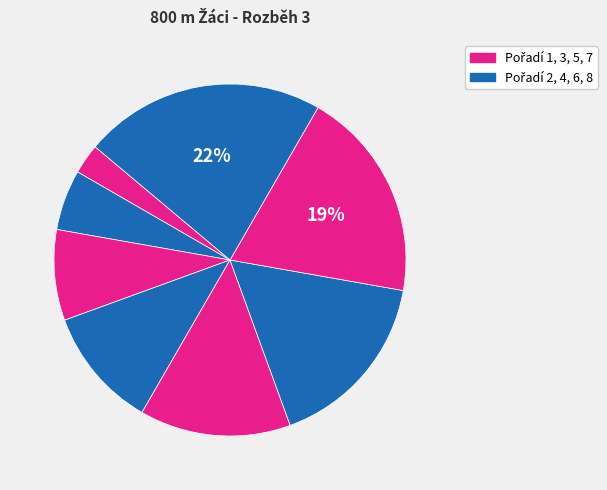

Count the number of slices in the pie.

8